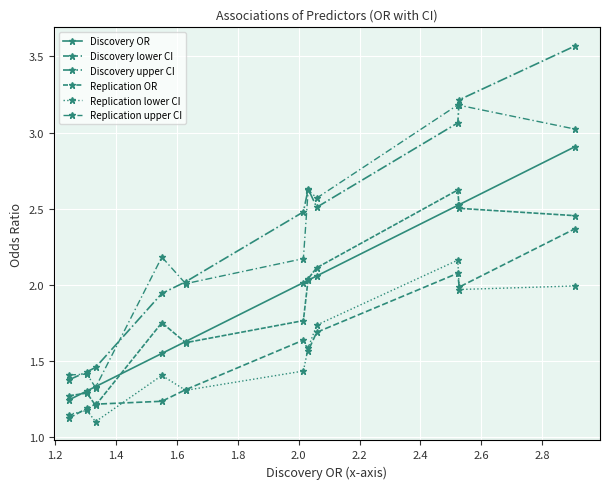

How many categories are shown in the chart?

11